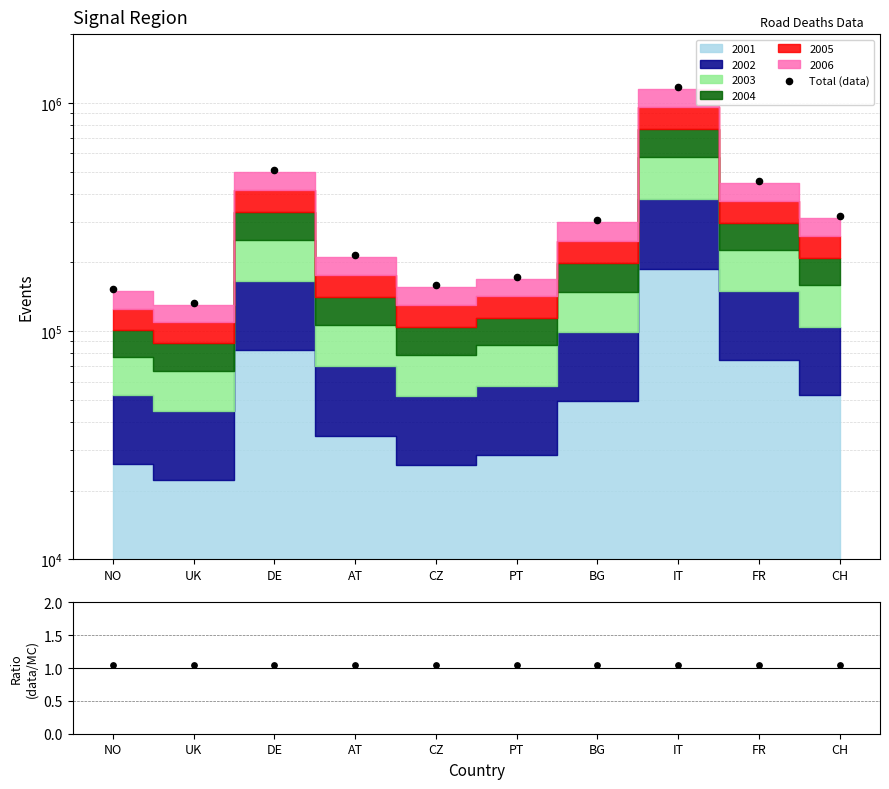

Approximately how many times larger is the value at UK compared to DE?

0.3